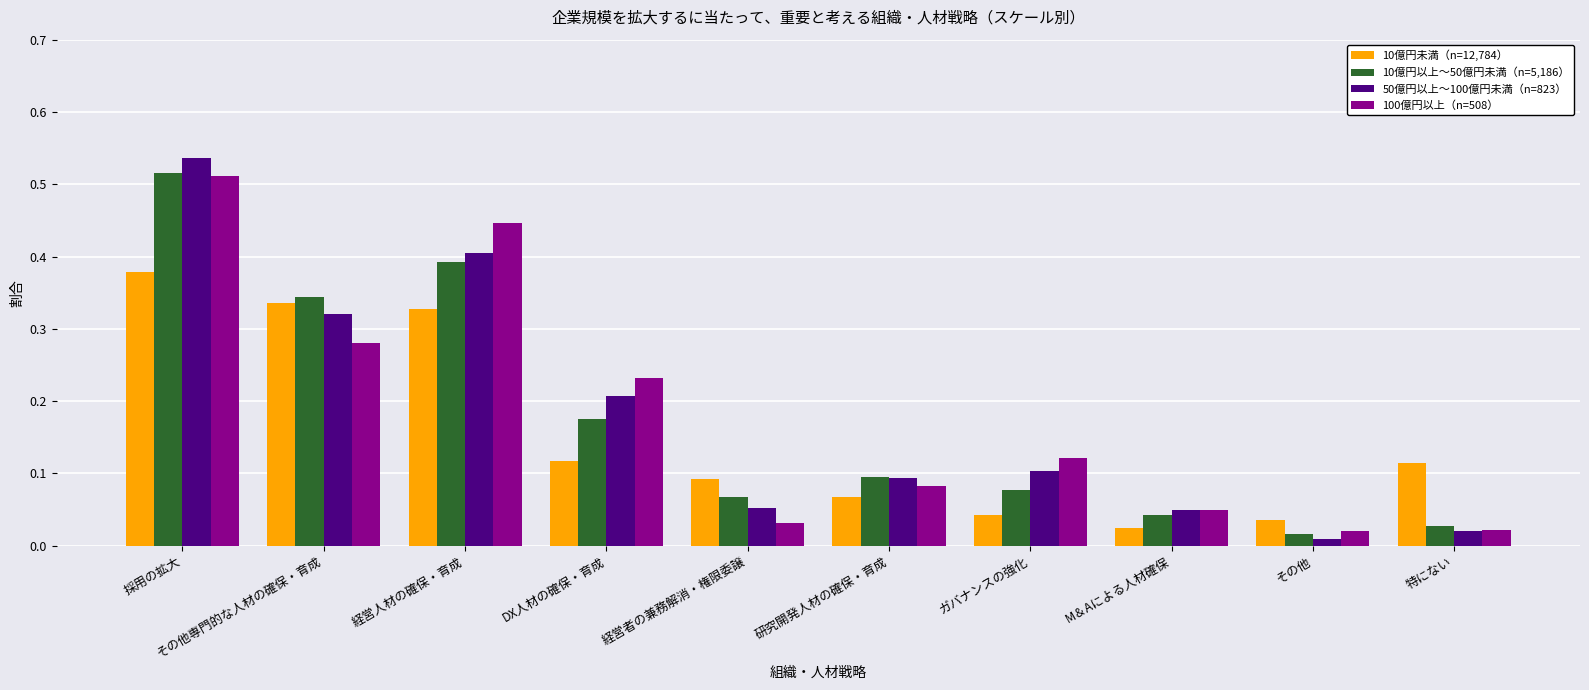

What is the sum of all 10億円未満（n=12,784） values?

1.5